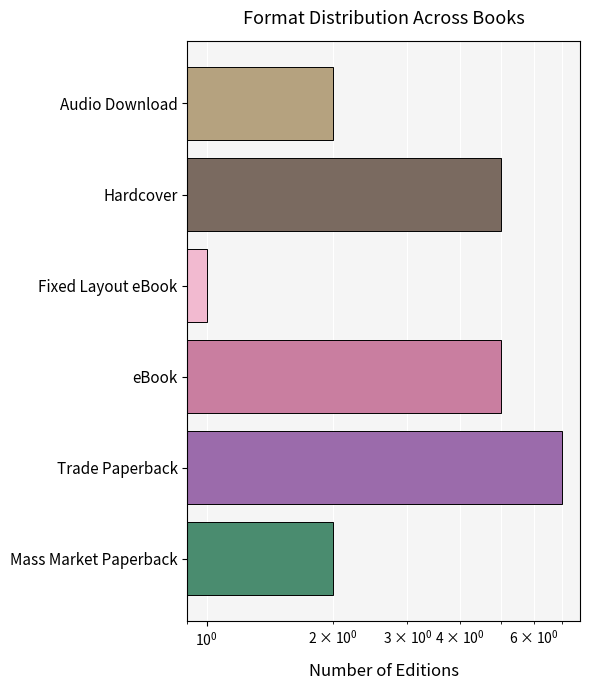

What is the average value?

4